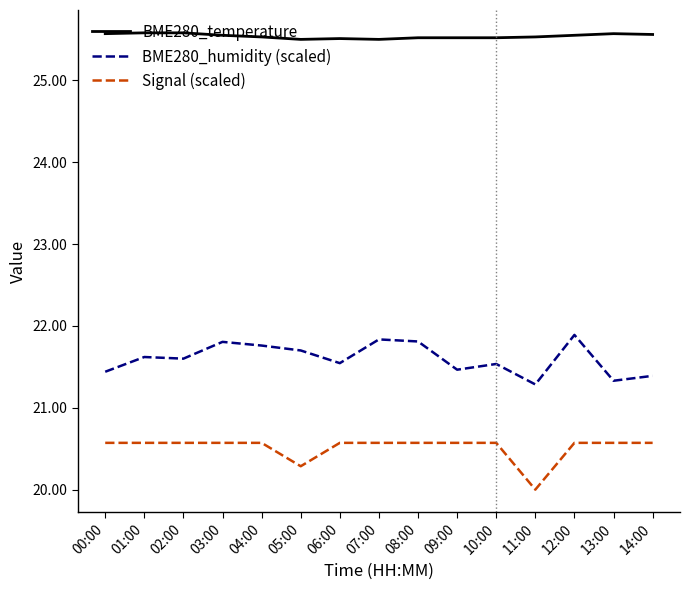

How many lines are shown in the chart?

3